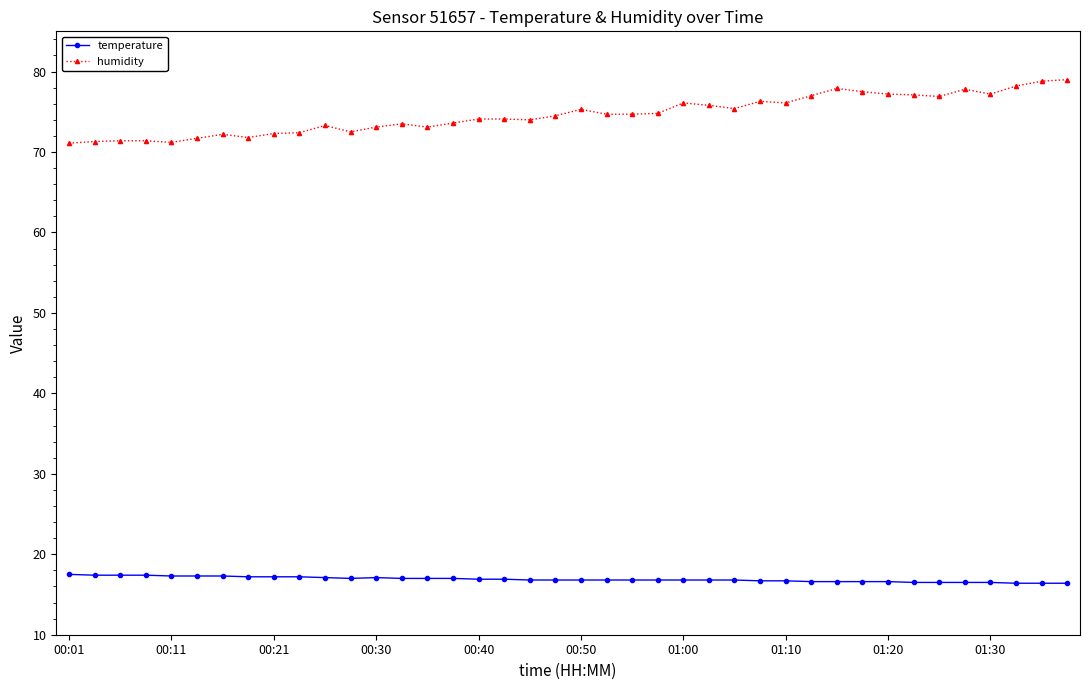

What is the value of the temperature point at the 8th from the left?

17.2